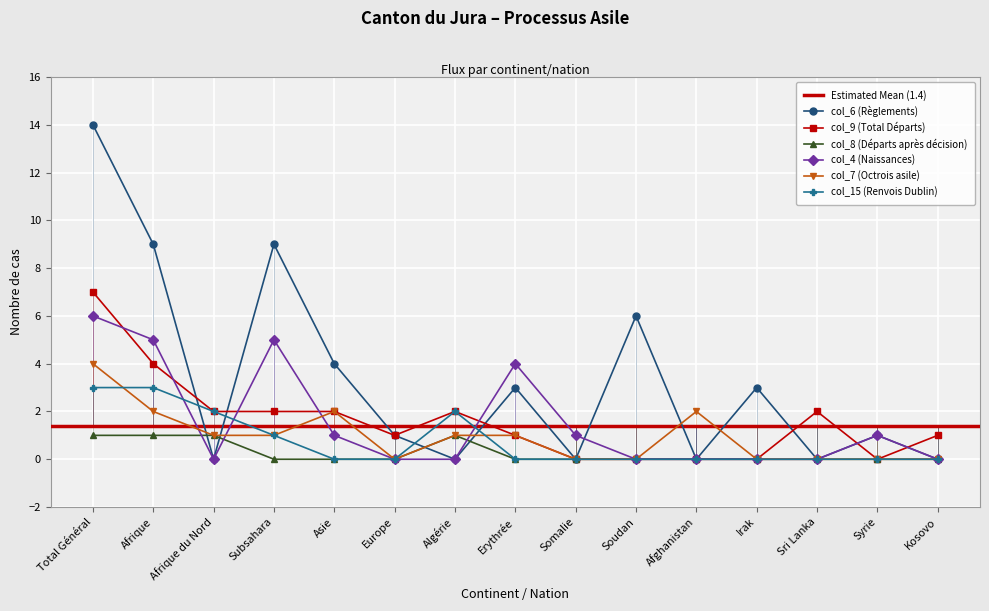

Where is the first local maximum for col_4 (Naissances)?

Subsahara